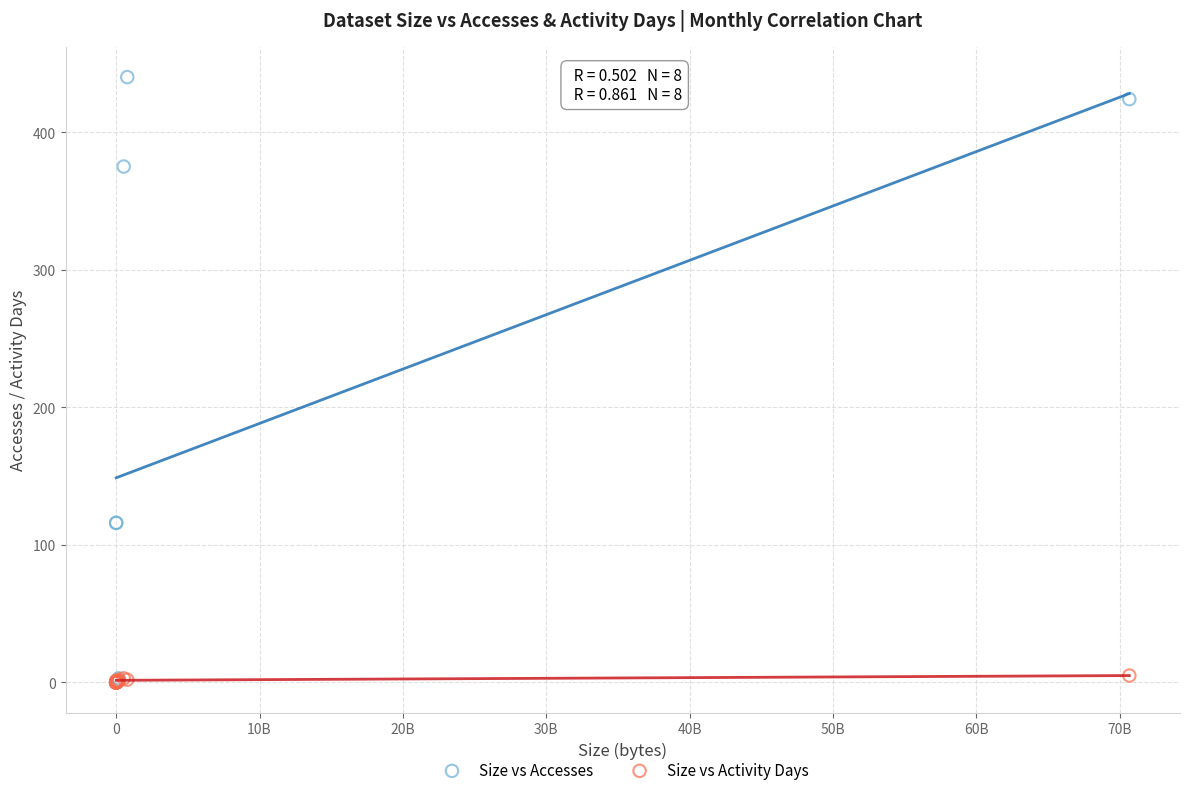

What are all the series names shown in the legend?

Size vs Accesses, Size vs Activity Days